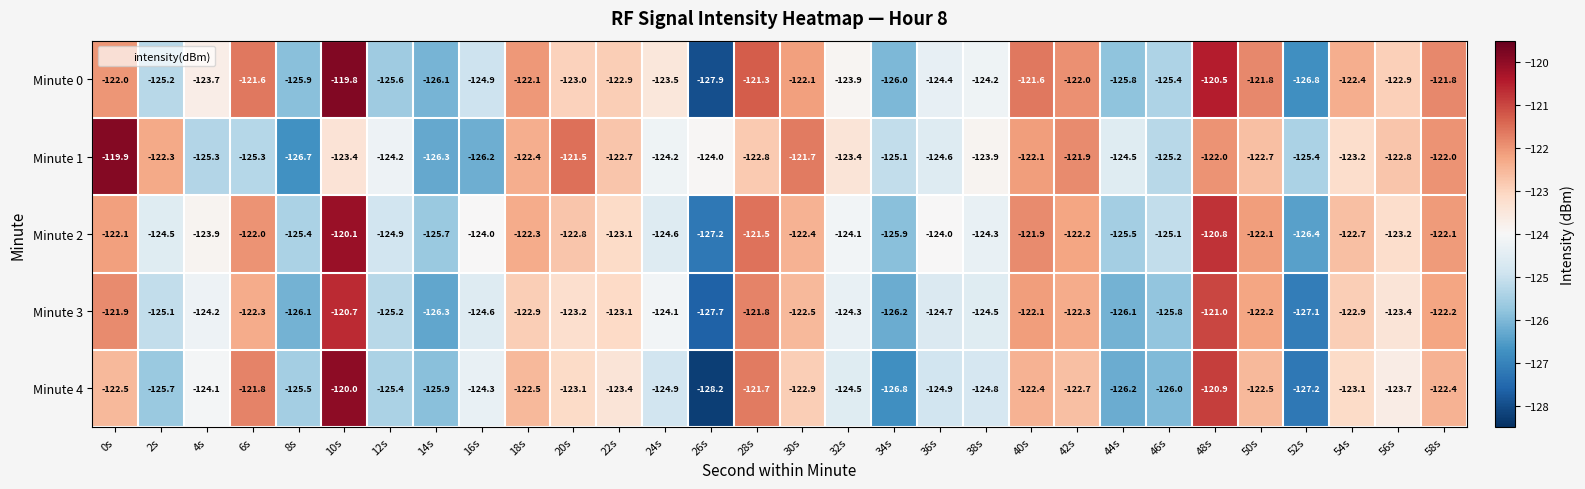

Is it true that Minute 4 equals -123.1 at 54s?

True